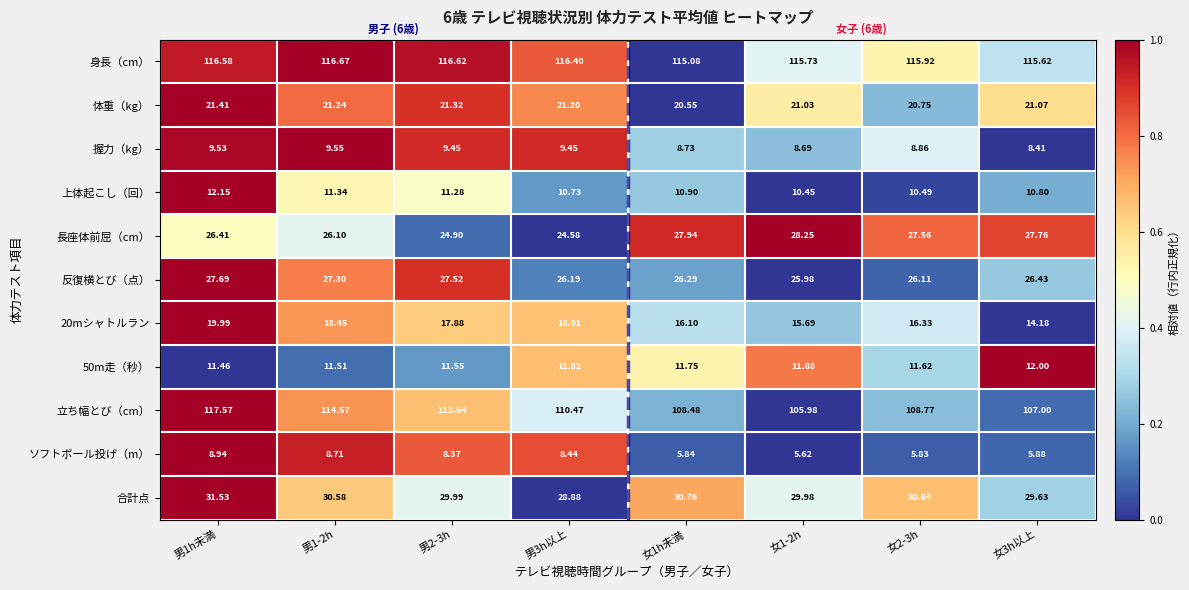

Between 男1h未満 and 女3h以上, which series saw the biggest shift?

立ち幅とび（cm）